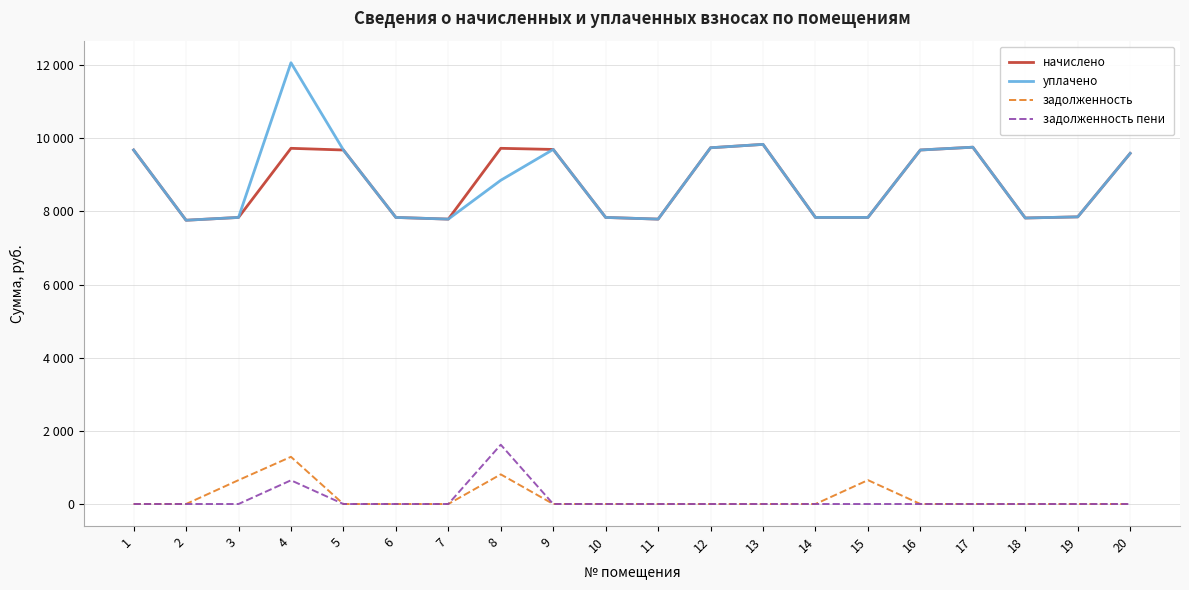

True or false: начислено and задолженность intersect in this chart.

False